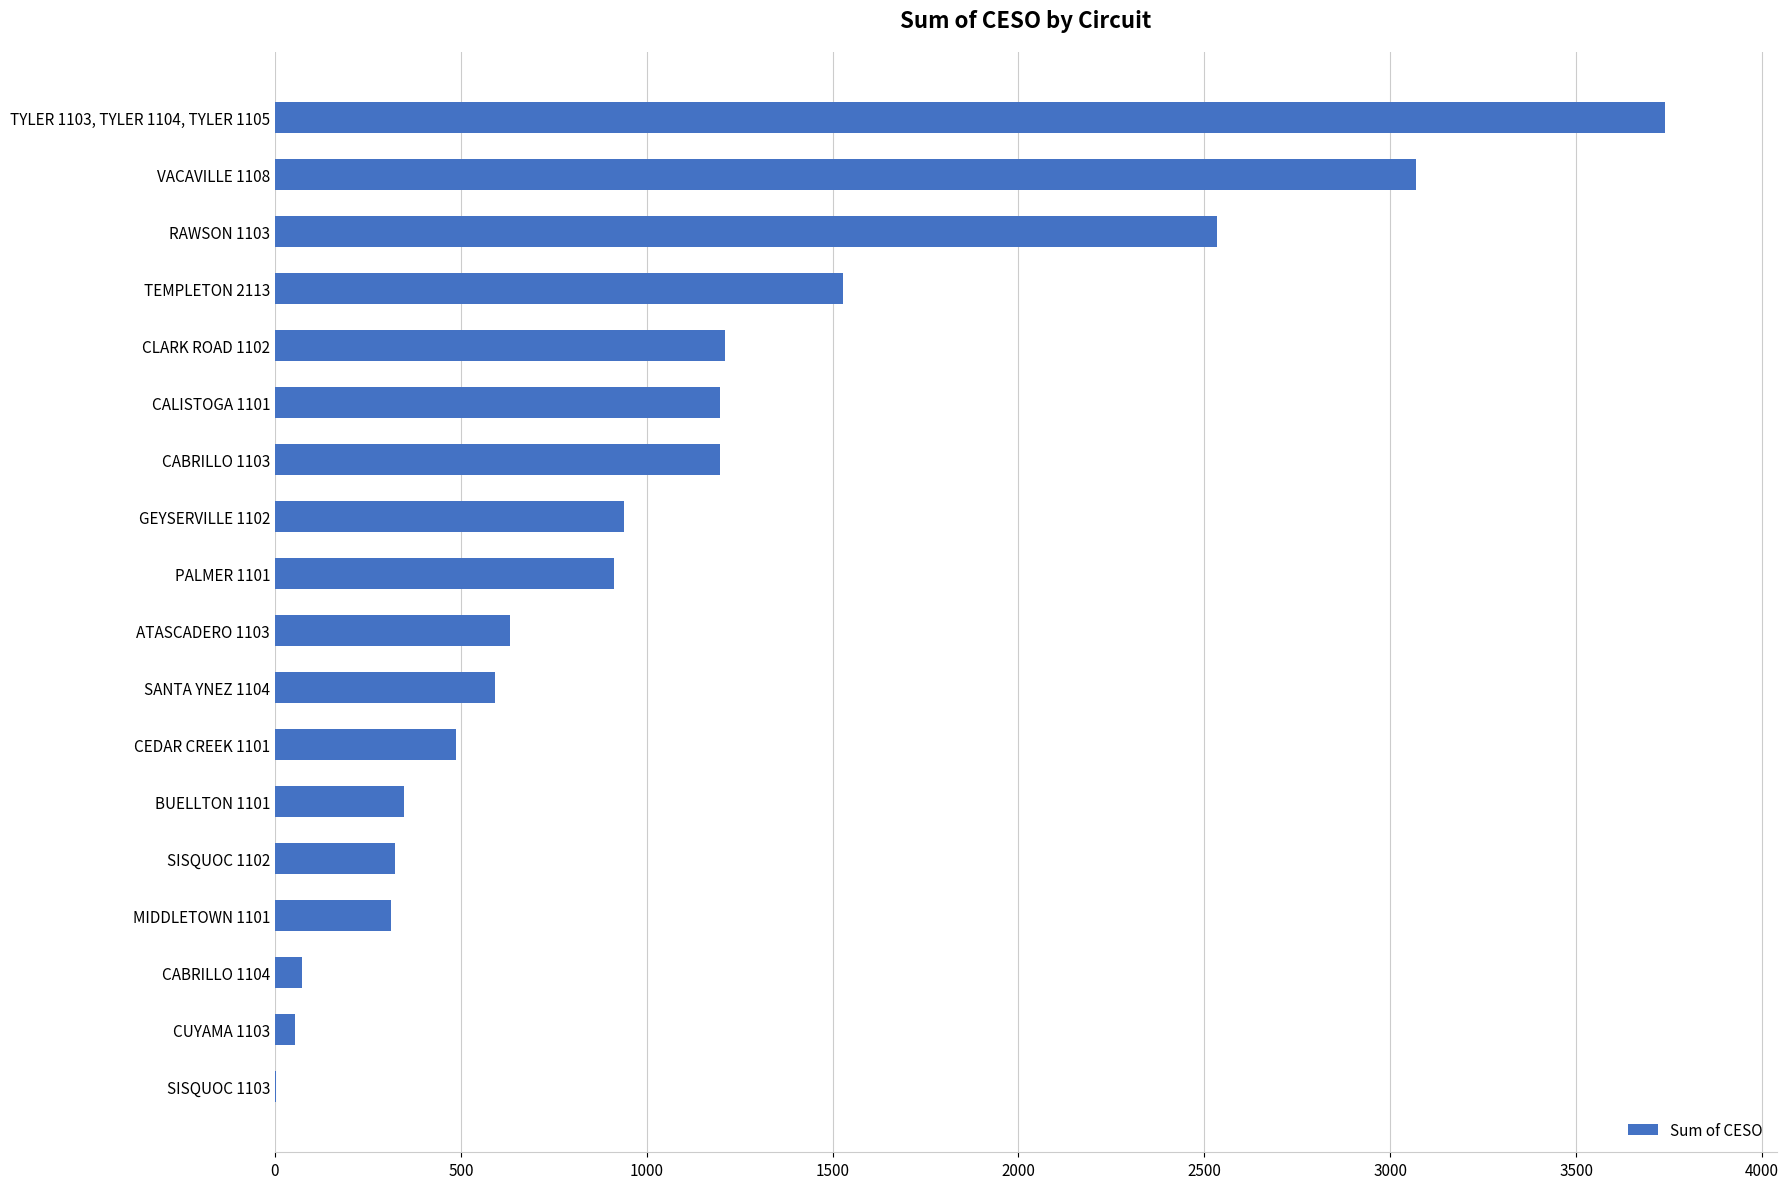

What is the sum of all values?

19147